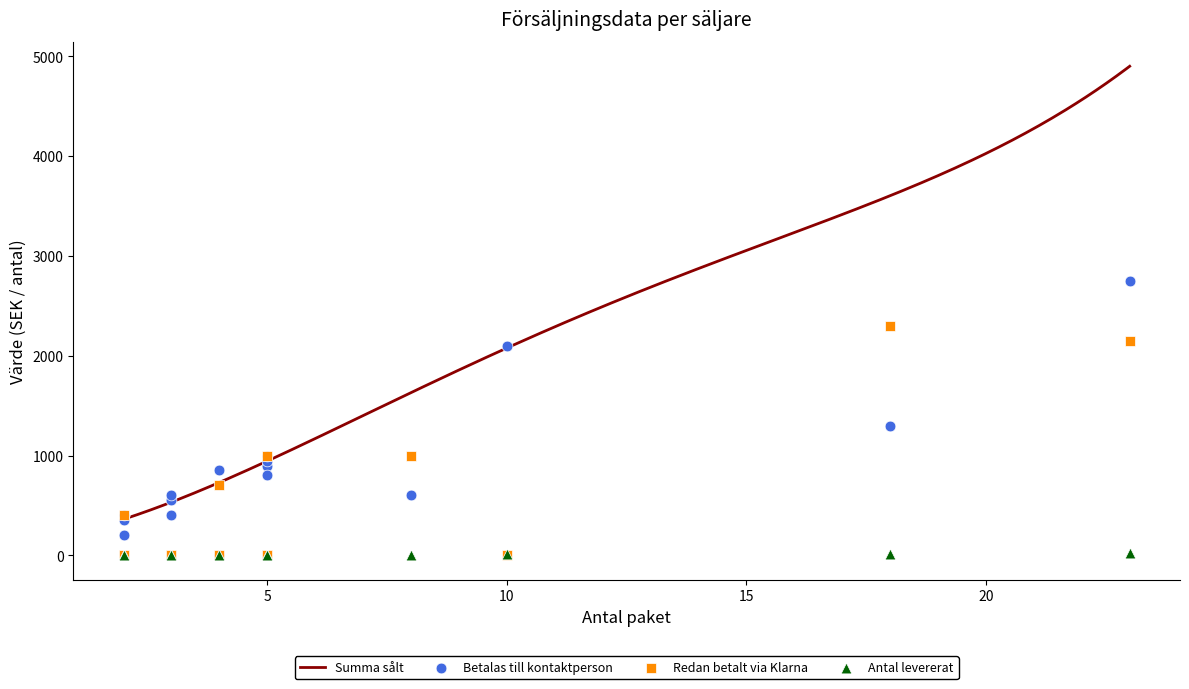

Which series has the largest total across all categories?

Summa sålt